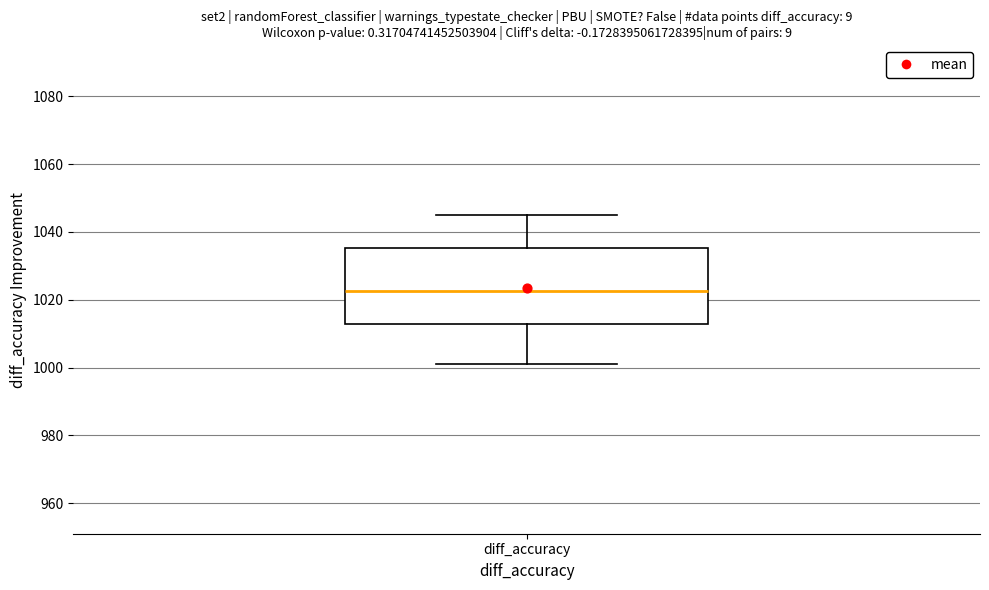

Where is the upper edge of the box for diff_accuracy on the y-axis? The values are not printed on the chart, so give them approximately, as read against the axis.

1036